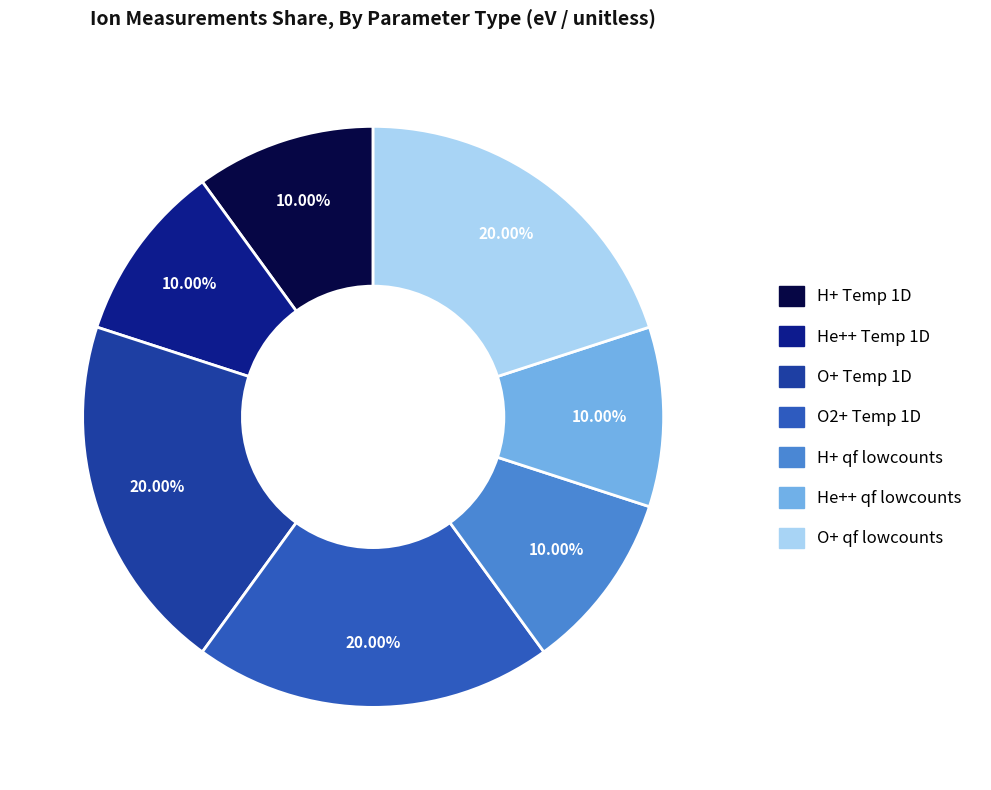

Is the sum of He++ qf lowcounts and O+ qf lowcounts greater than half?

No